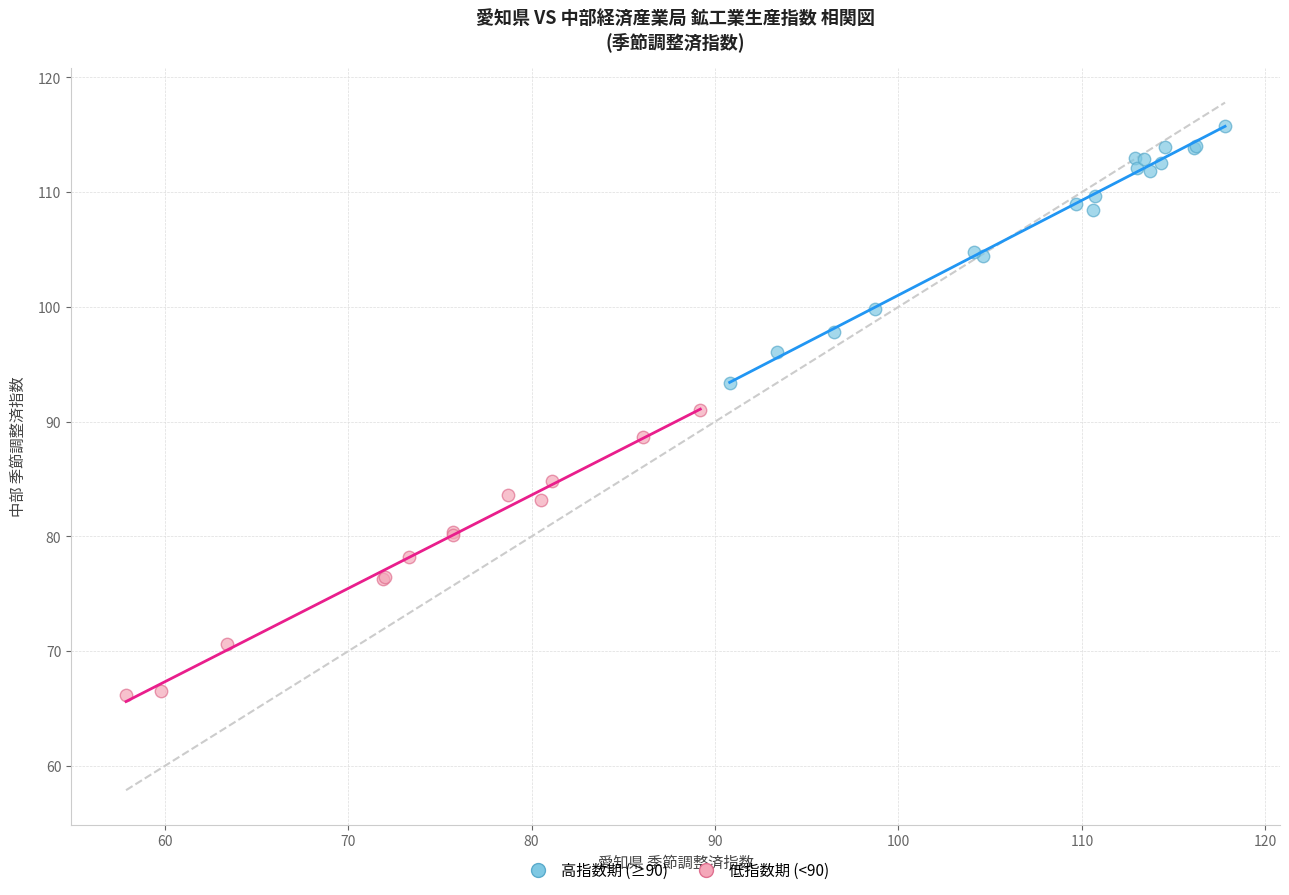

What are all the series names shown in the legend?

高指数期 (≥90), 低指数期 (<90)